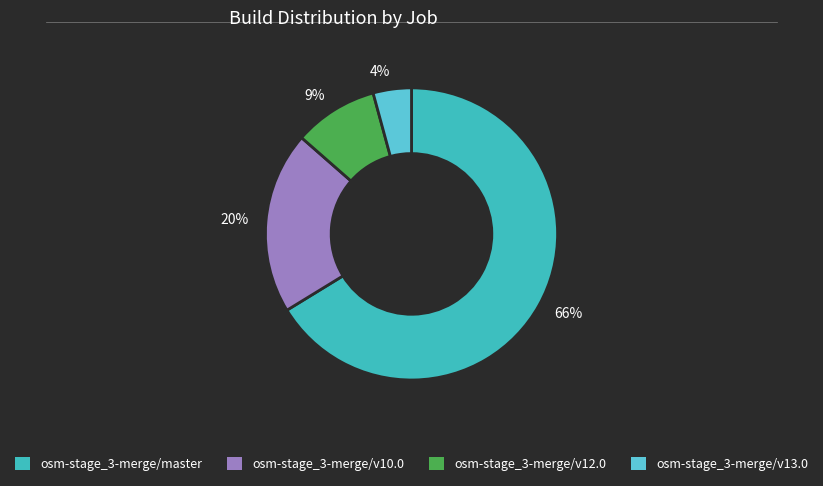

Which has a higher value, osm-stage_3-merge/v12.0 or osm-stage_3-merge/v10.0?

osm-stage_3-merge/v10.0